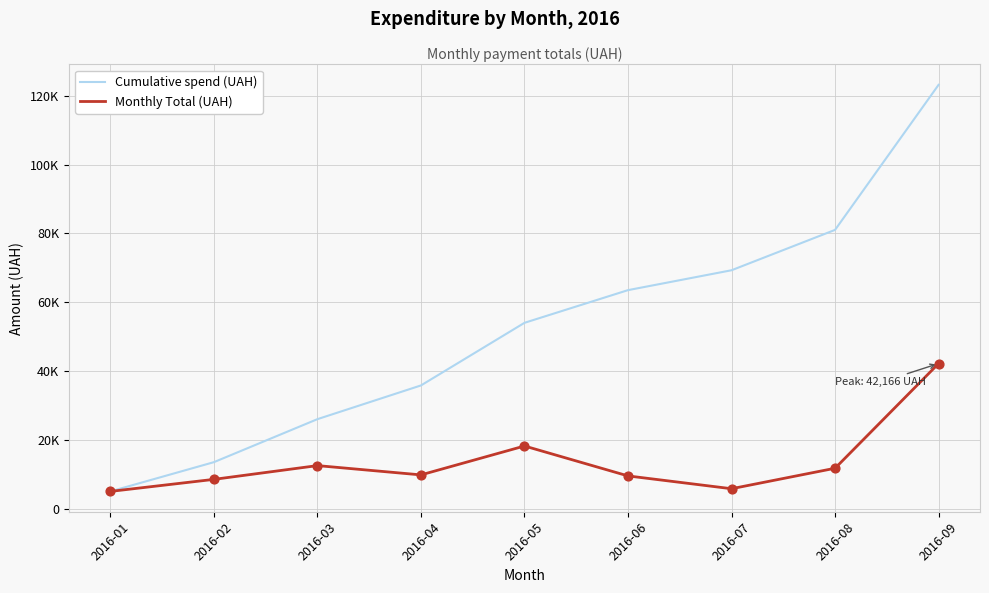

What are all the series names shown in the legend?

Cumulative spend (UAH), Monthly Total (UAH)